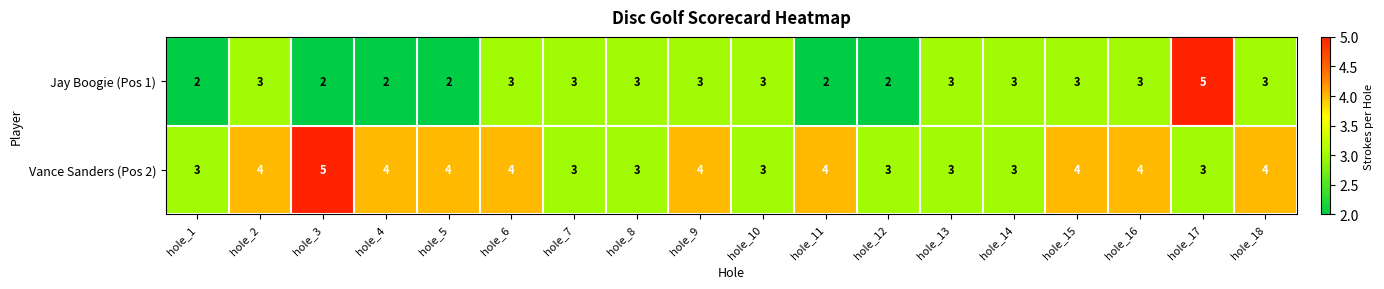

Which series has the widest spread of values?

Jay Boogie (Pos 1)